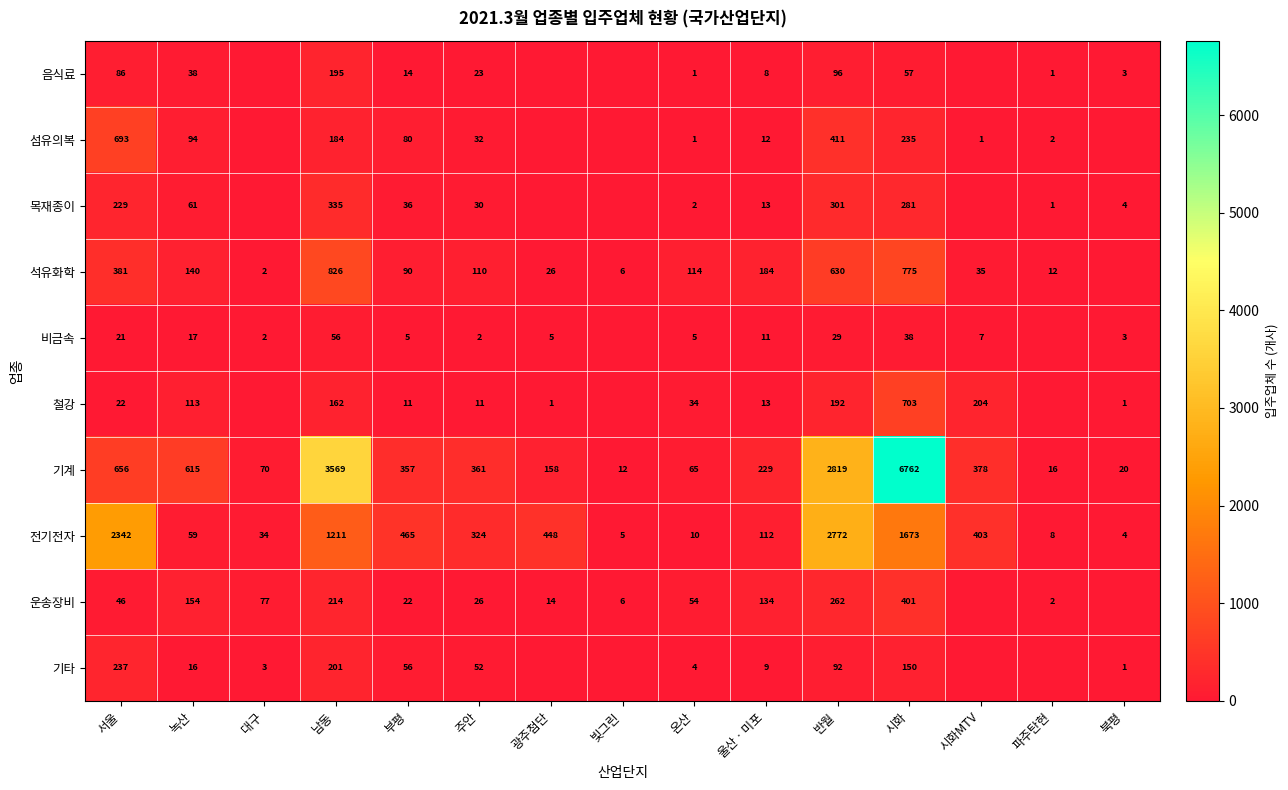

What is the maximum value for 전기전자?

2772